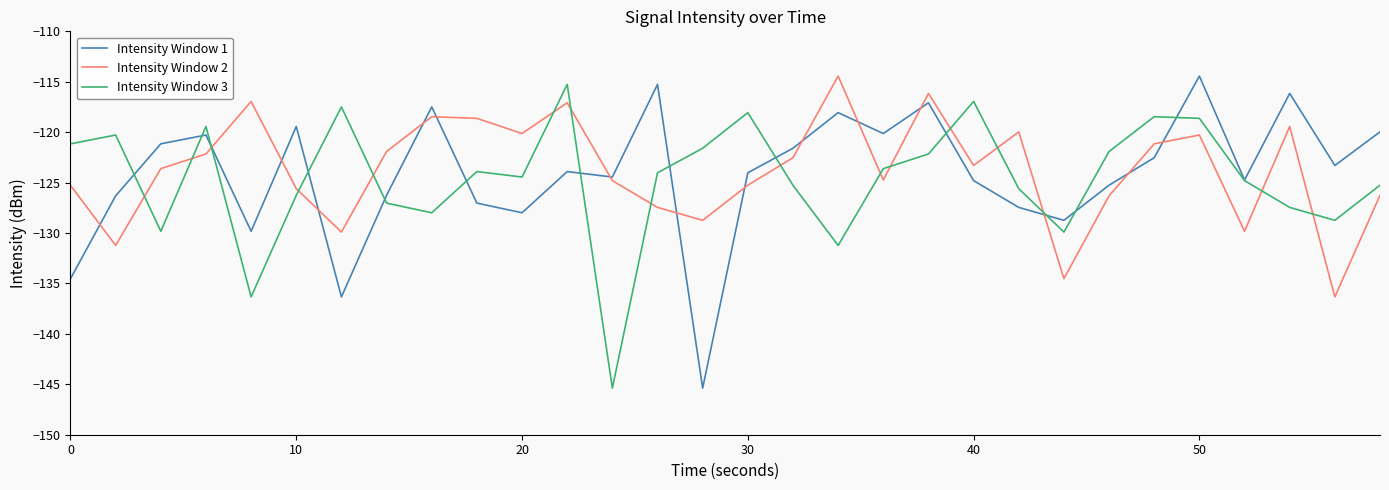

Which series has the largest total across all categories?

Intensity Window 2